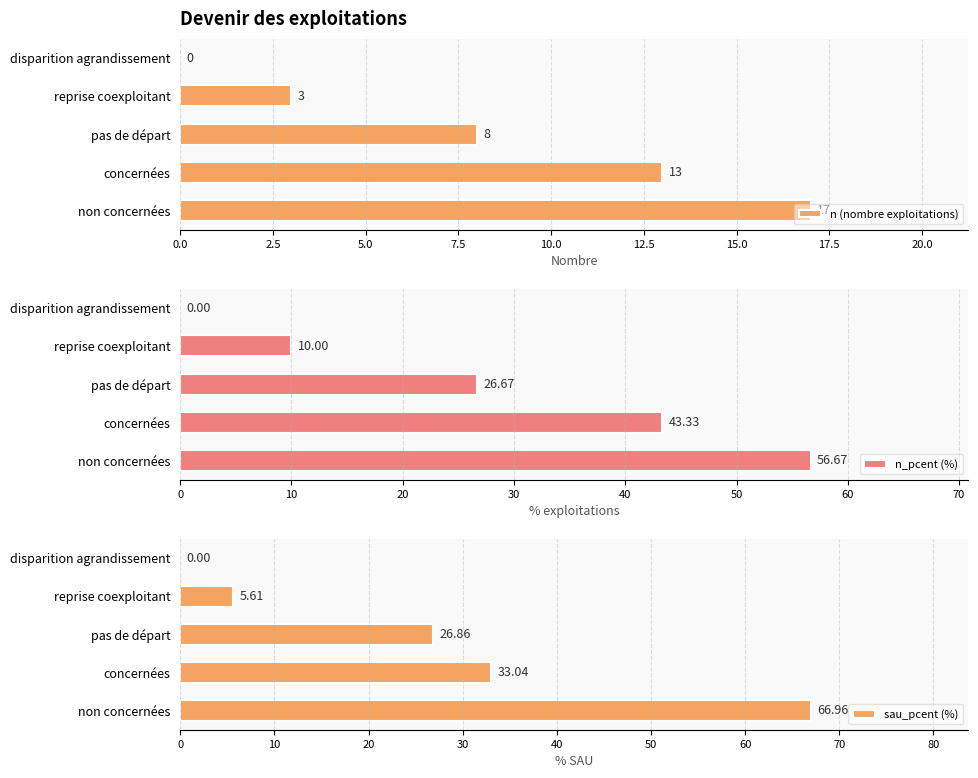

What is the highest value of the sau_pcent (%) series?

67.0